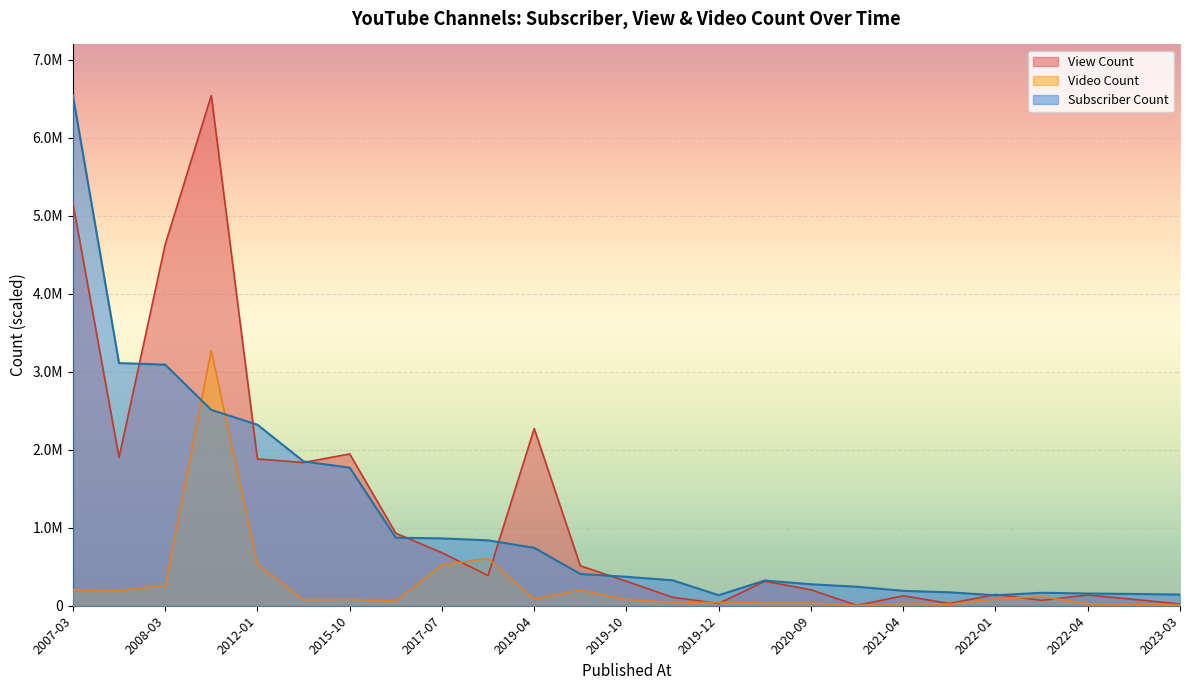

At which category is the sum across all series the highest?

2010-07-10